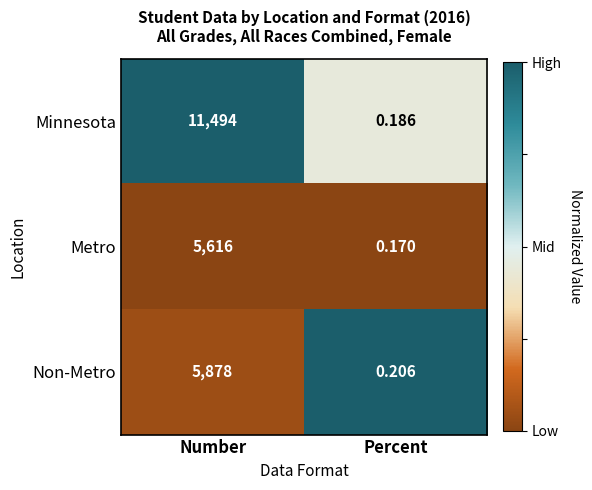

Which series has the largest total across all categories?

Minnesota